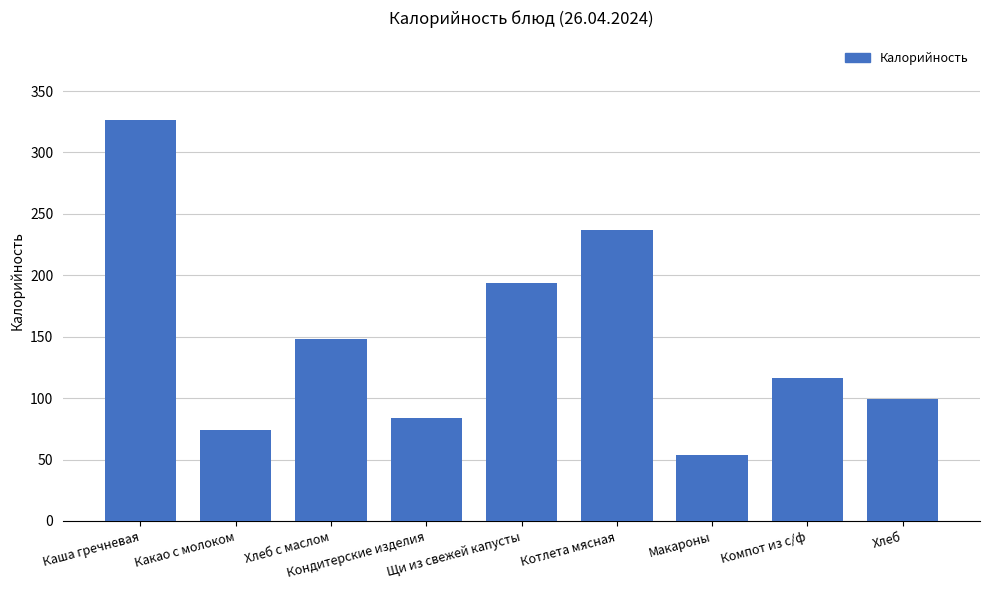

The chart shows a value of 175 at Хлеб. True or false?

False